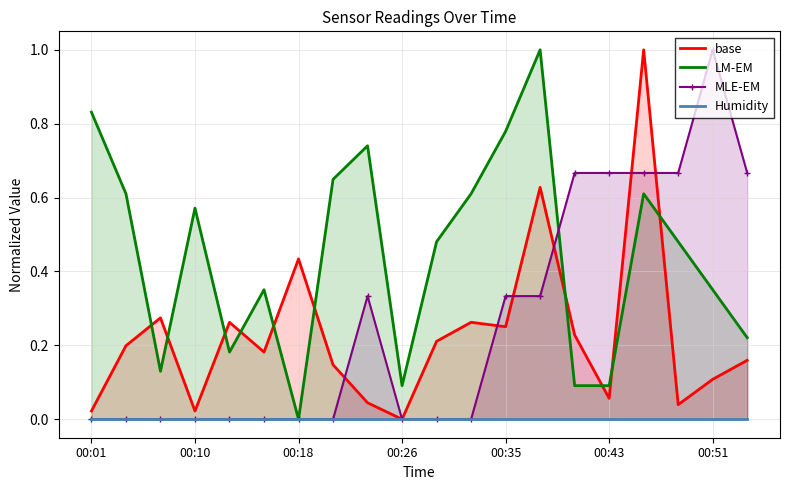

What is the sum of the LM-EM values at 00:01 and 00:10?

1.4